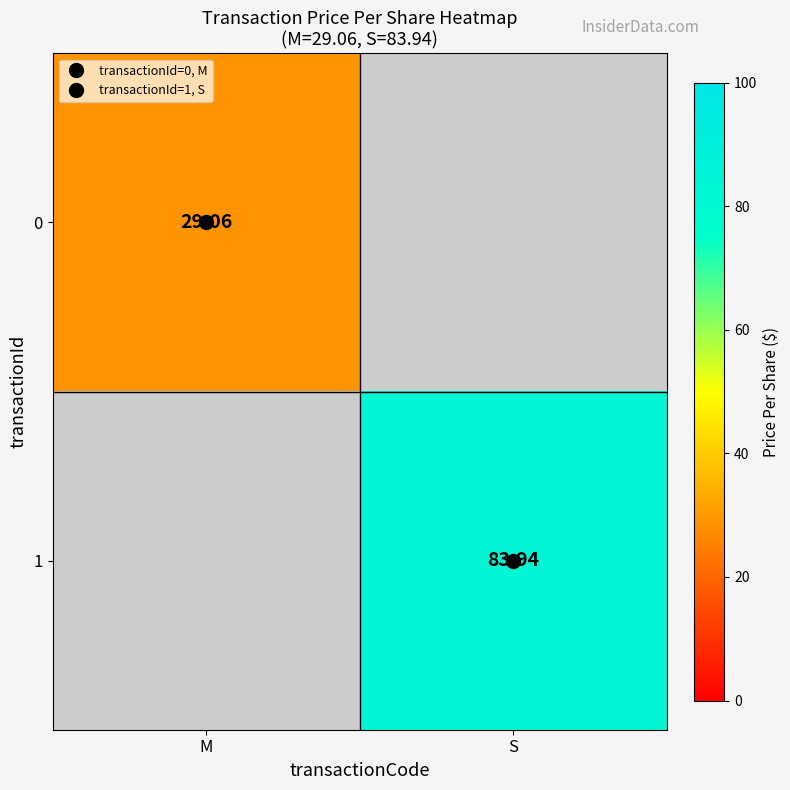

At how many categories does at least one series exceed 33?

1